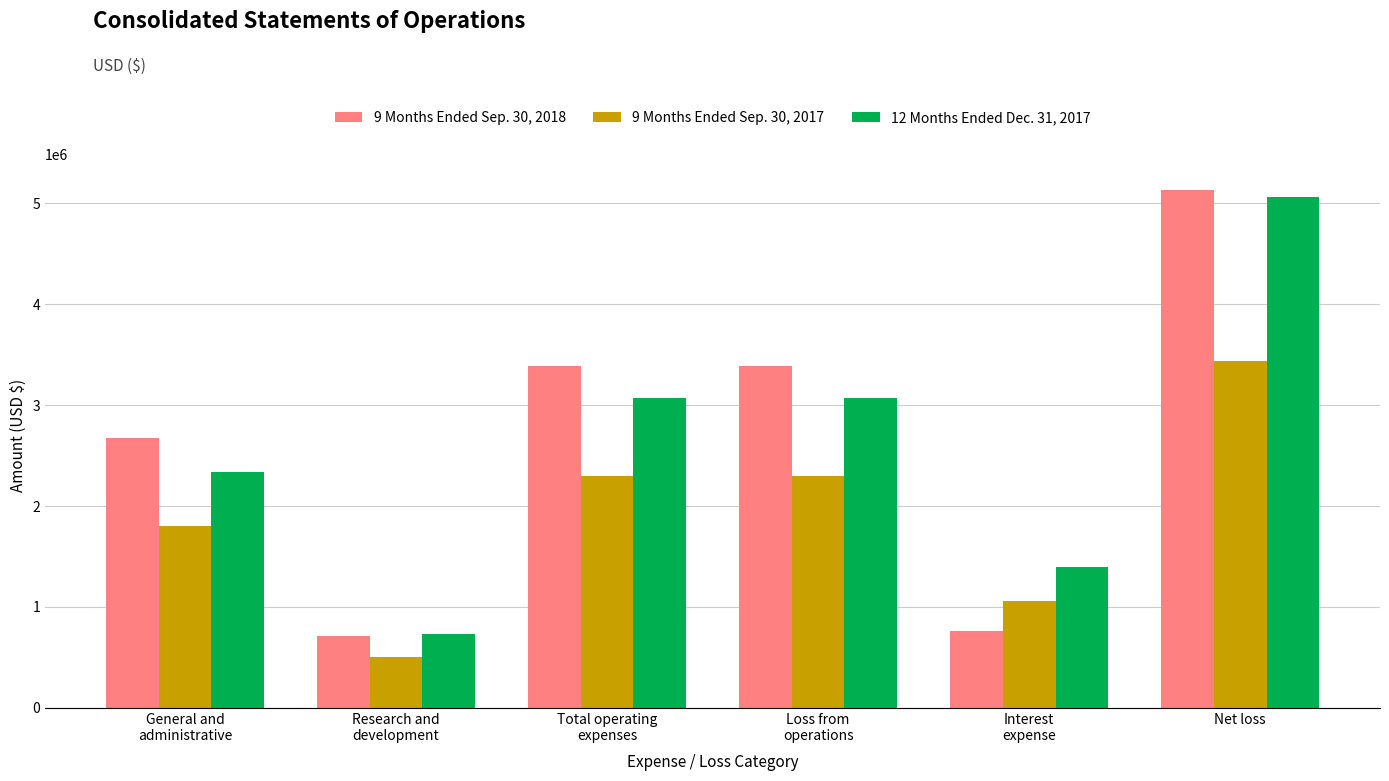

What are all the series names shown in the legend?

9 Months Ended Sep. 30, 2018, 9 Months Ended Sep. 30, 2017, 12 Months Ended Dec. 31, 2017